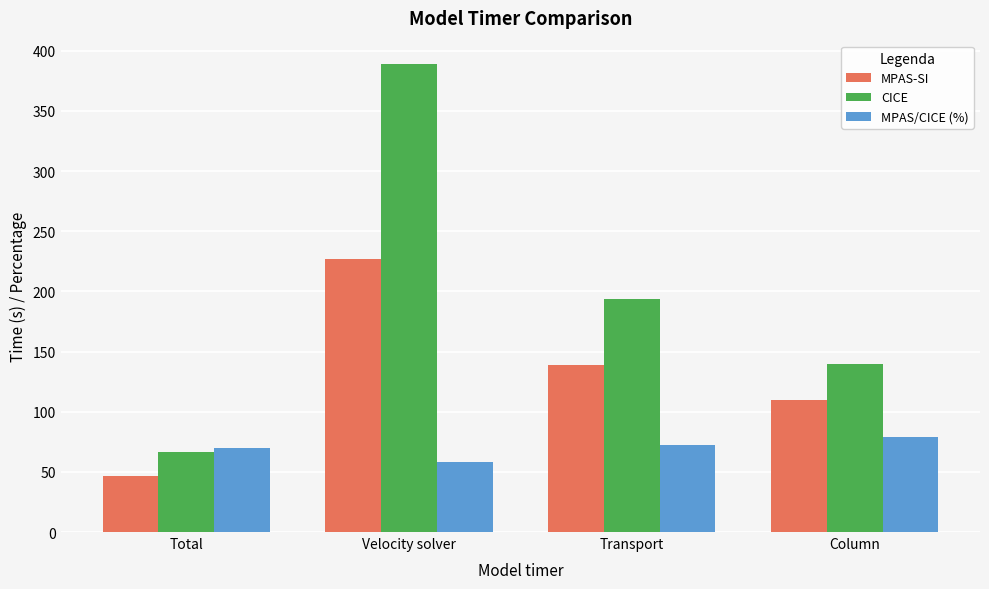

What is the difference between the highest and lowest values at Transport?

121.9